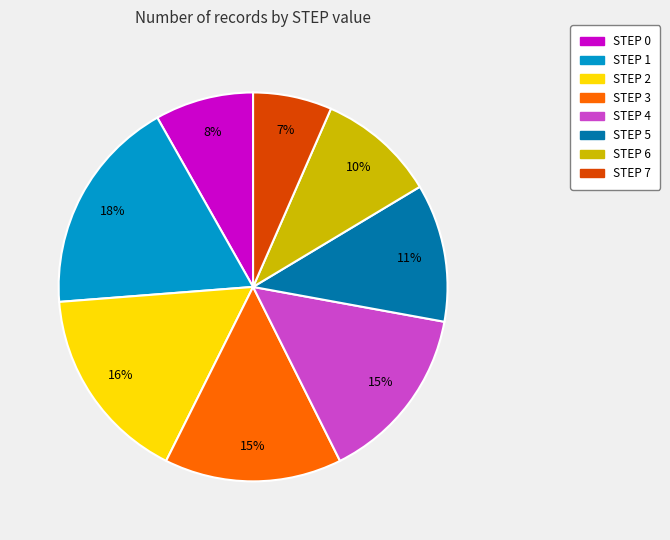

Which has a higher value, STEP 7 or STEP 6?

STEP 6